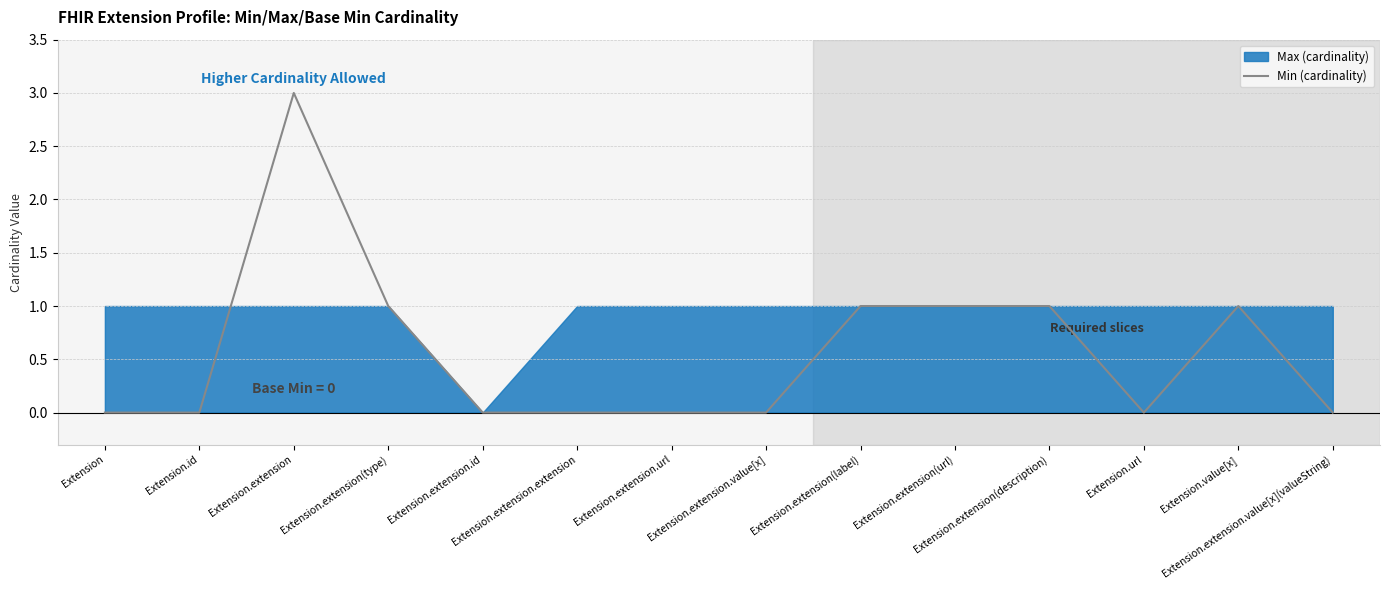

How many points are lower than both their immediate neighbors (excluding endpoints)?

1